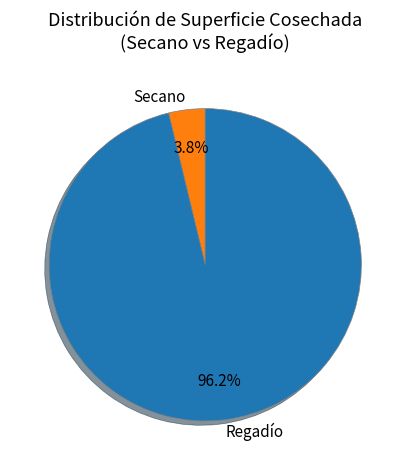

Does Regadío account for over 50% of the chart?

Yes